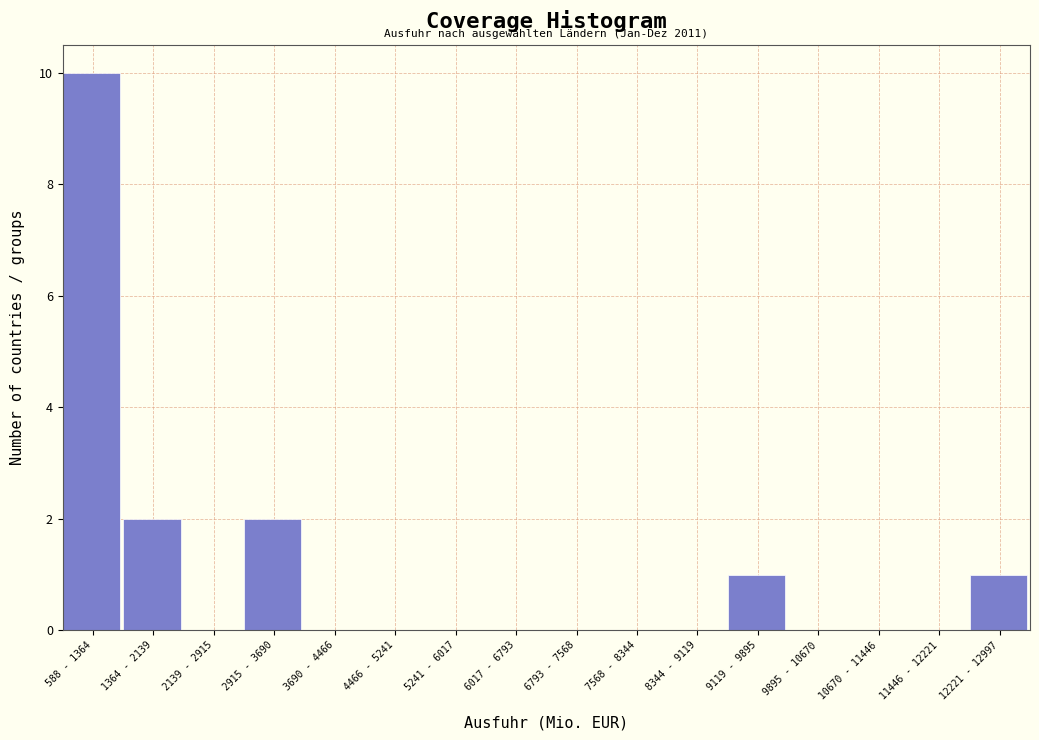

Reading left to right, extract all data points from this chart.

588 - 1364=10	1364 - 2139=2	2139 - 2915=0	2915 - 3690=2	3690 - 4466=0	4466 - 5241=0	5241 - 6017=0	6017 - 6793=0	6793 - 7568=0	7568 - 8344=0	8344 - 9119=0	9119 - 9895=1	9895 - 10670=0	10670 - 11446=0	11446 - 12221=0	12221 - 12997=1